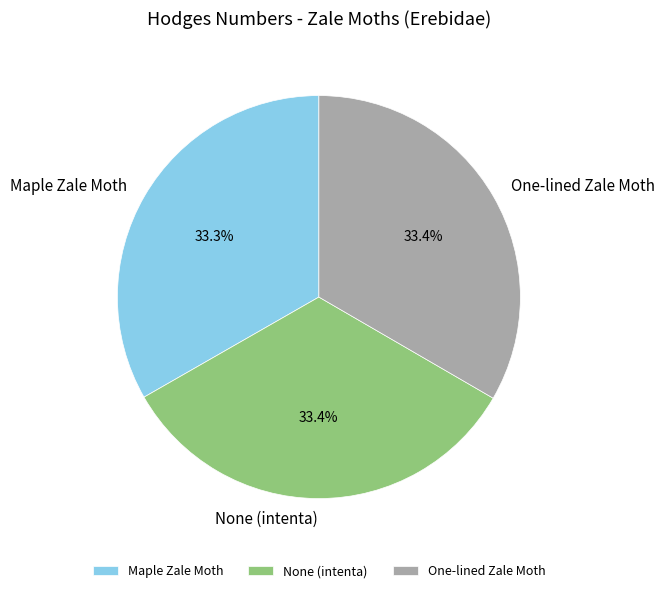

Is it true that One-lined Zale Moth is 33% of the pie?

True